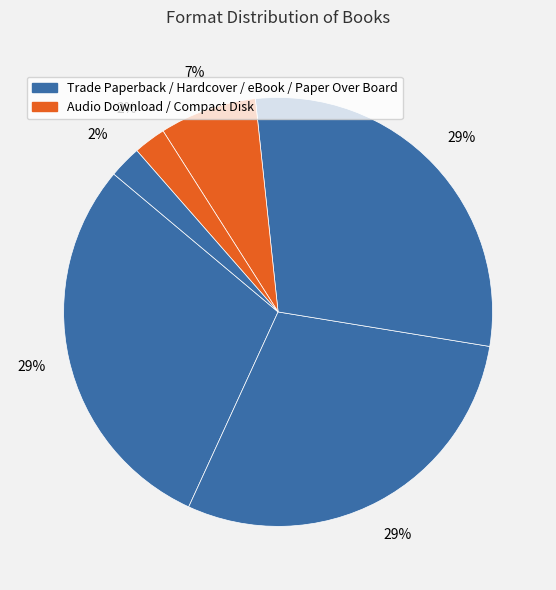

How many slices are in this pie chart?

6